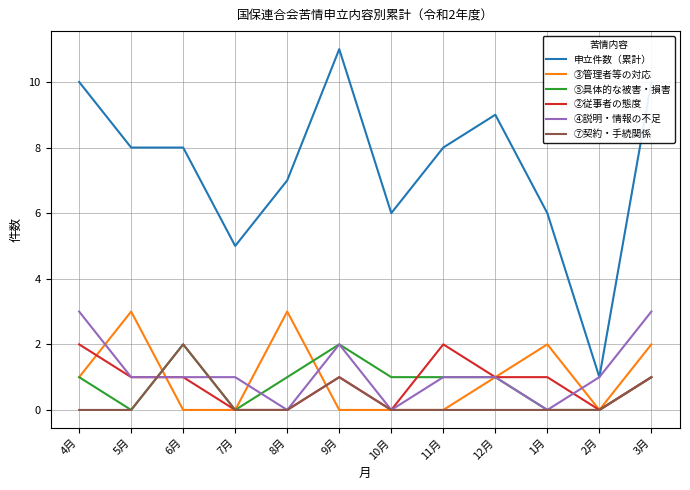

True or false: ②従事者の態度 has a value of 1 at 7月.

False